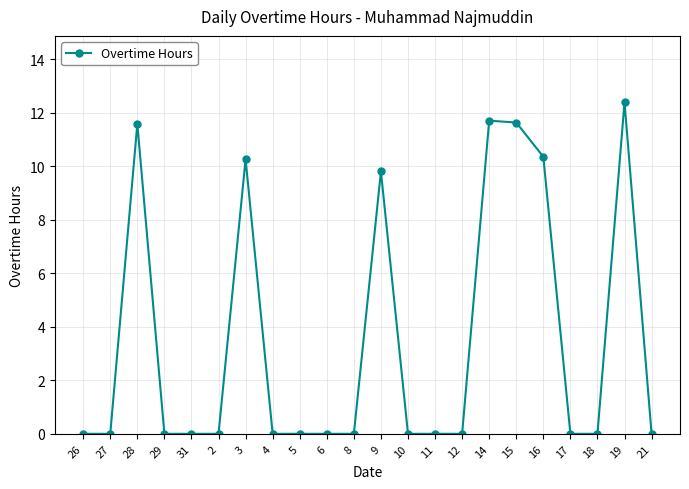

Reading right to left, transcribe all the data shown in this chart.

21=0.0	19=12.4	18=0.0	17=0.0	16=10.4	15=11.6	14=11.7	12=0.0	11=0.0	10=0.0	9=9.8	8=0.0	6=0.0	5=0.0	4=0.0	3=10.3	2=0.0	31=0.0	29=0.0	28=11.6	27=0.0	26=0.0